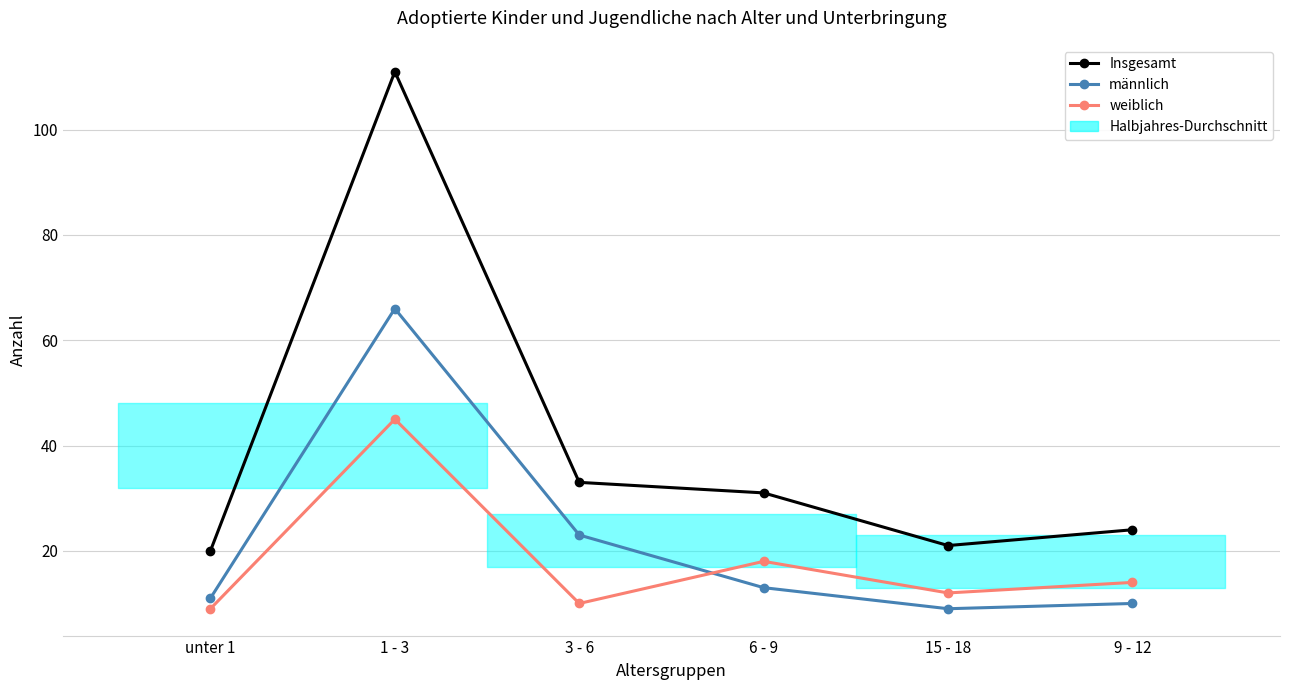

List the series in order of their peak value, lowest first.

weiblich, männlich, Insgesamt